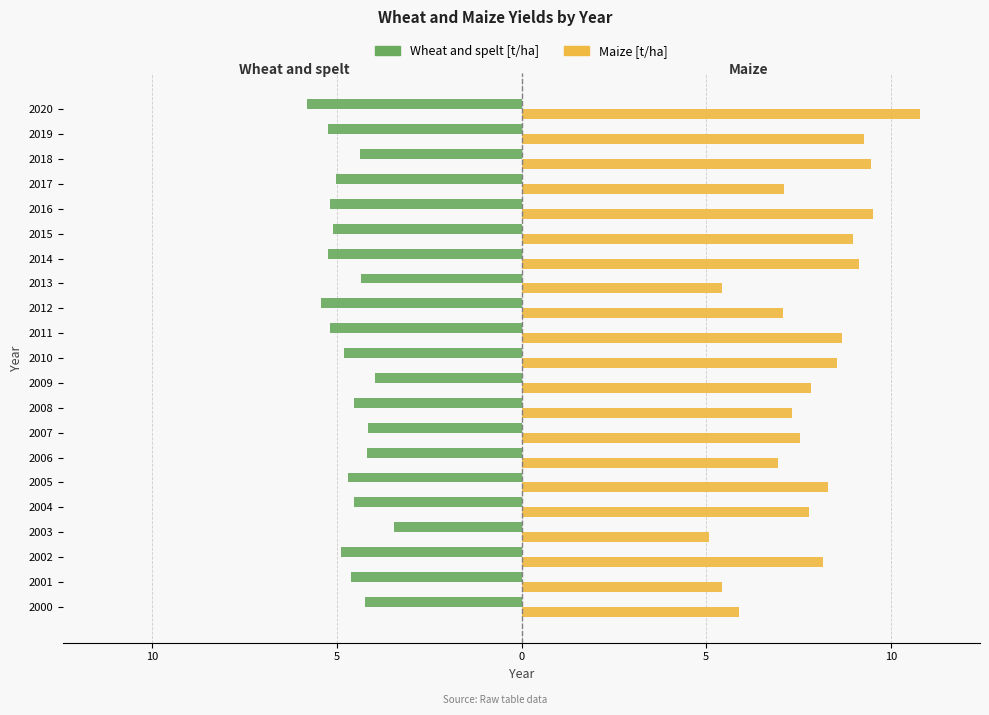

What are all the series names shown in the legend?

Wheat and spelt [t/ha], Maize [t/ha]